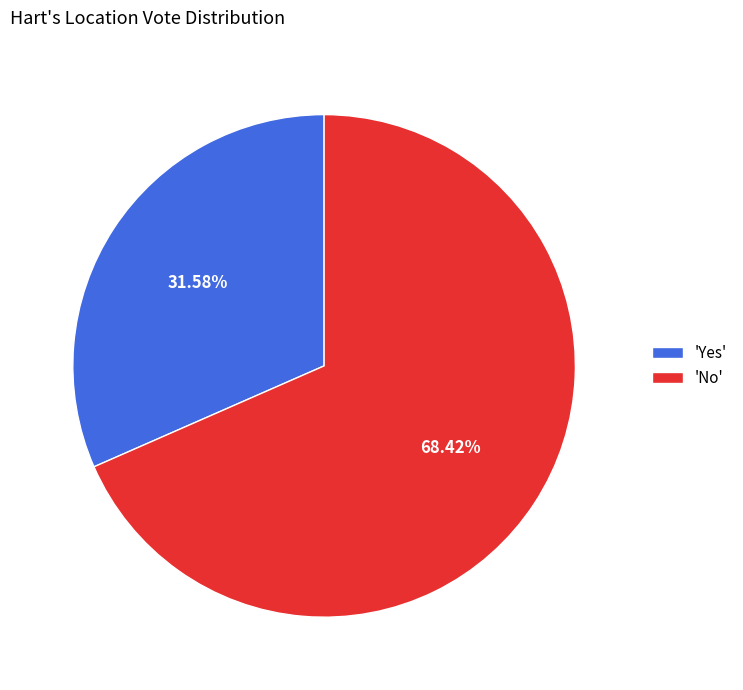

Is the sum of 'Yes' and 'No' greater than half?

Yes